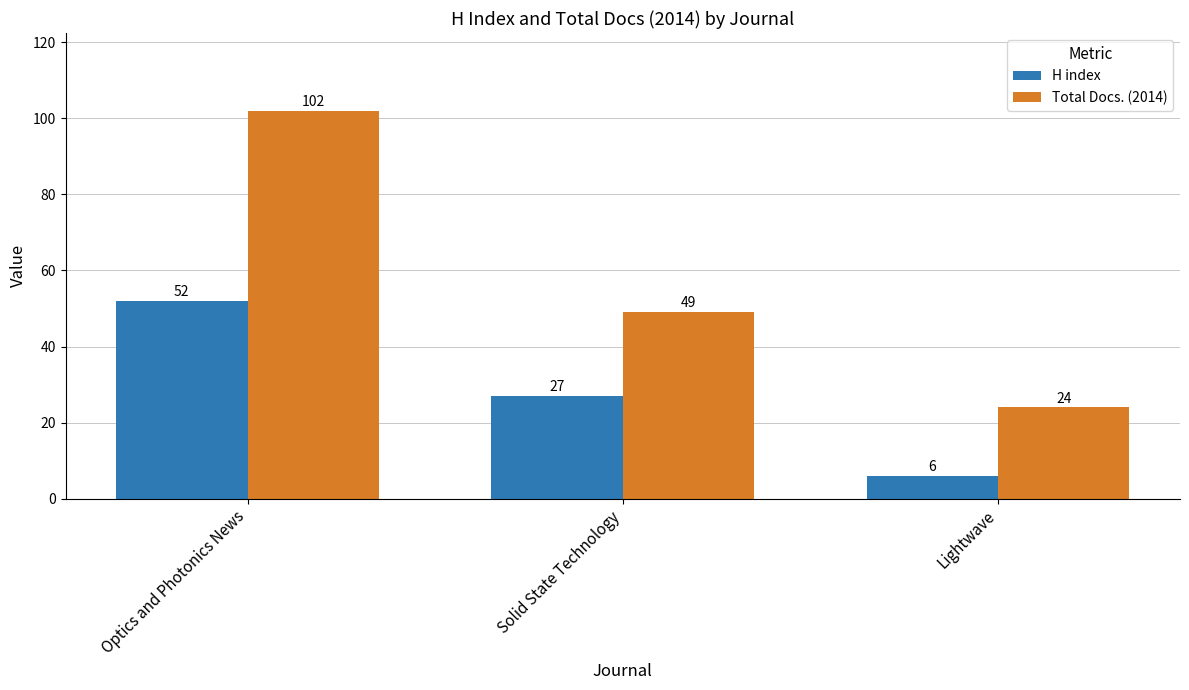

List the labels in order of H index value, smallest first.

Lightwave, Solid State Technology, Optics and Photonics News